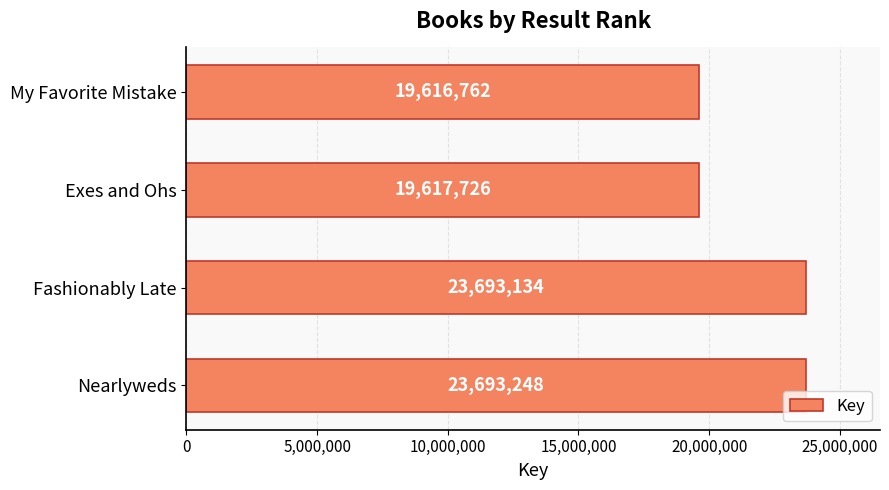

True or false: the data shows 19617726 at Exes and Ohs.

True